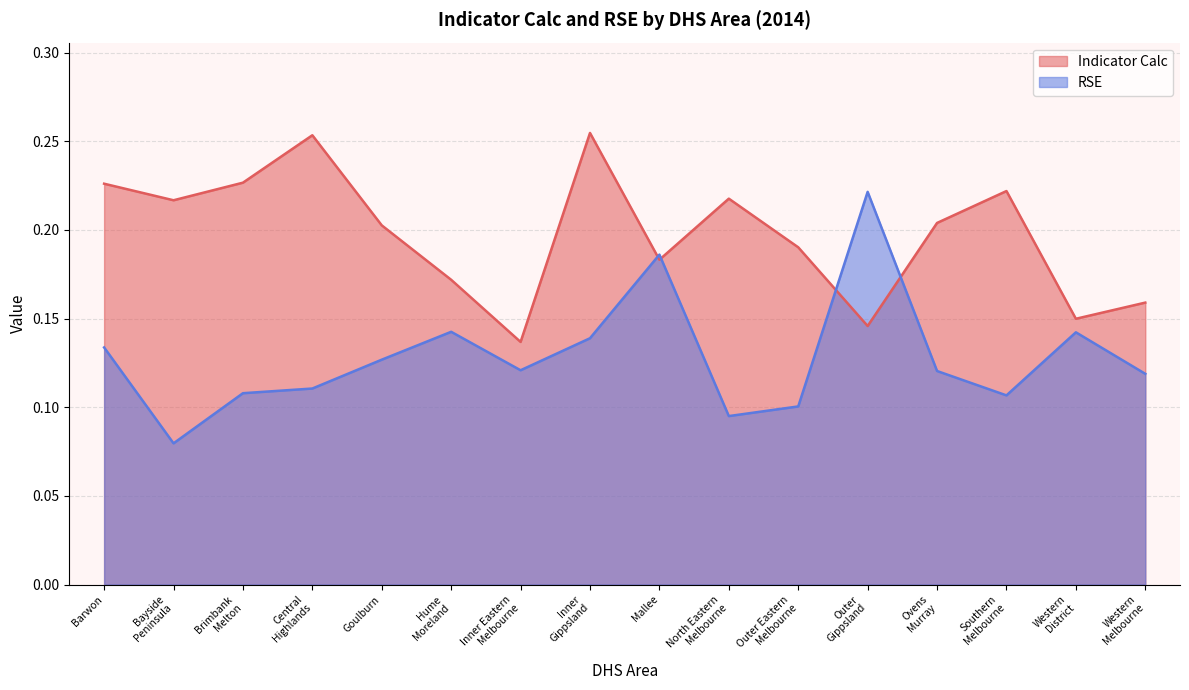

Which has a higher value, Ovens
Murray or Brimbank
Melton?

Brimbank
Melton